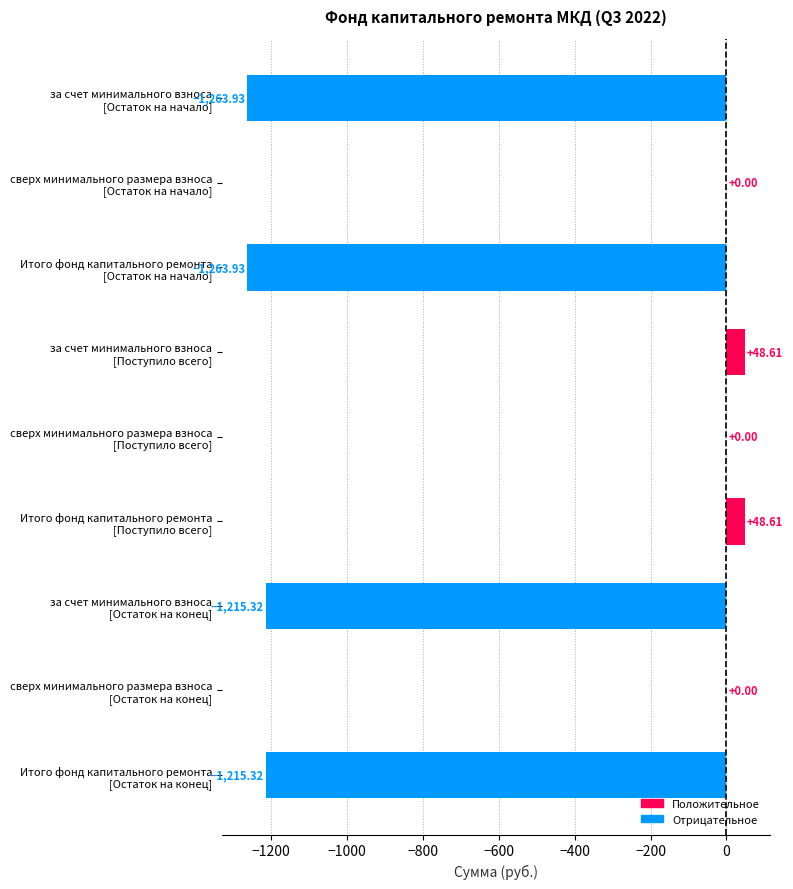

How many distinct data groups are displayed?

1